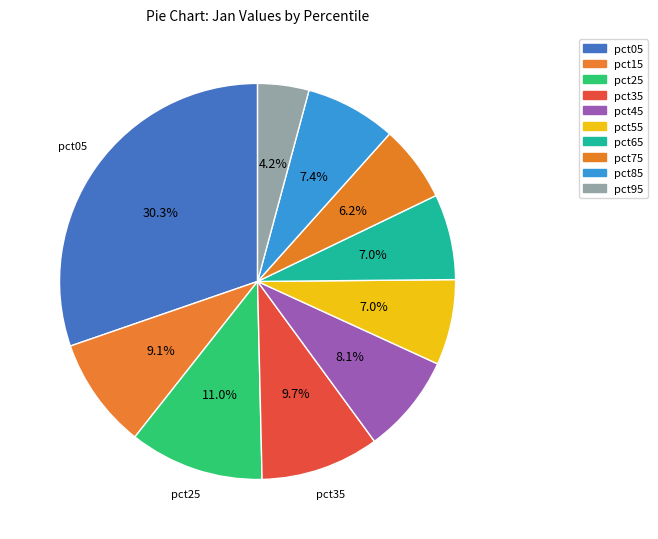

Combined, do pct65 and pct45 account for over 50%?

No